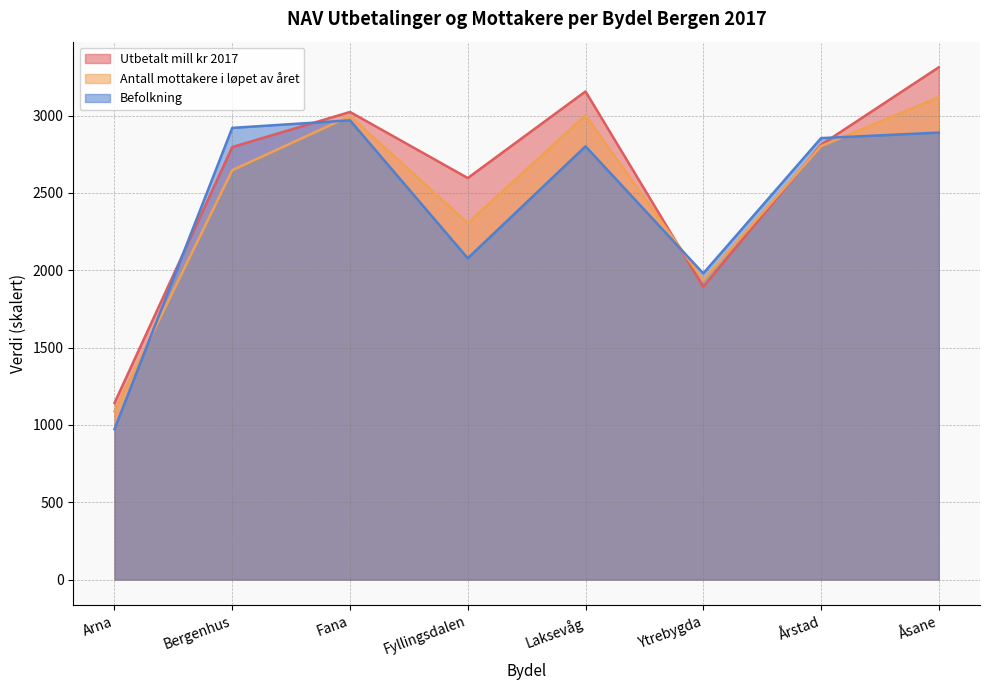

What position from the left is Laksevåg?

5